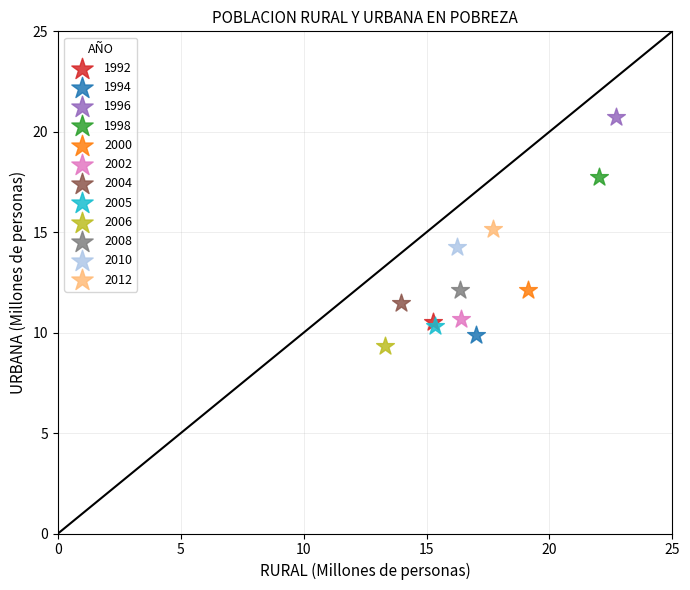

Which series contains the lowest Y value?

2006